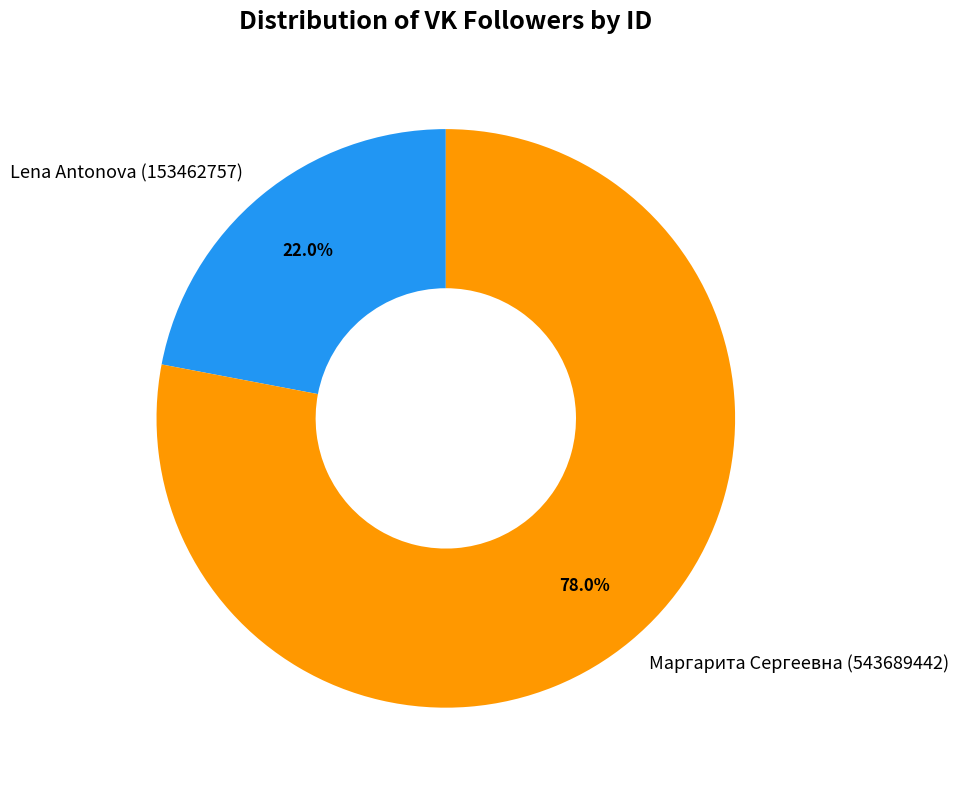

Does Маргарита Сергеевна represent more than half of the total?

Yes